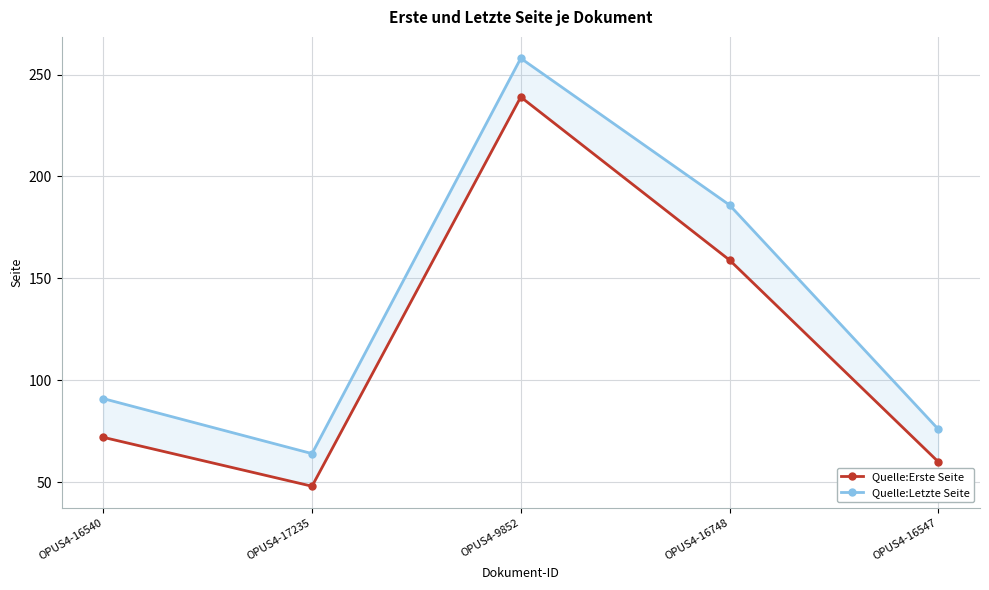

What is the spread (max minus min) of values at OPUS4-17235?

16